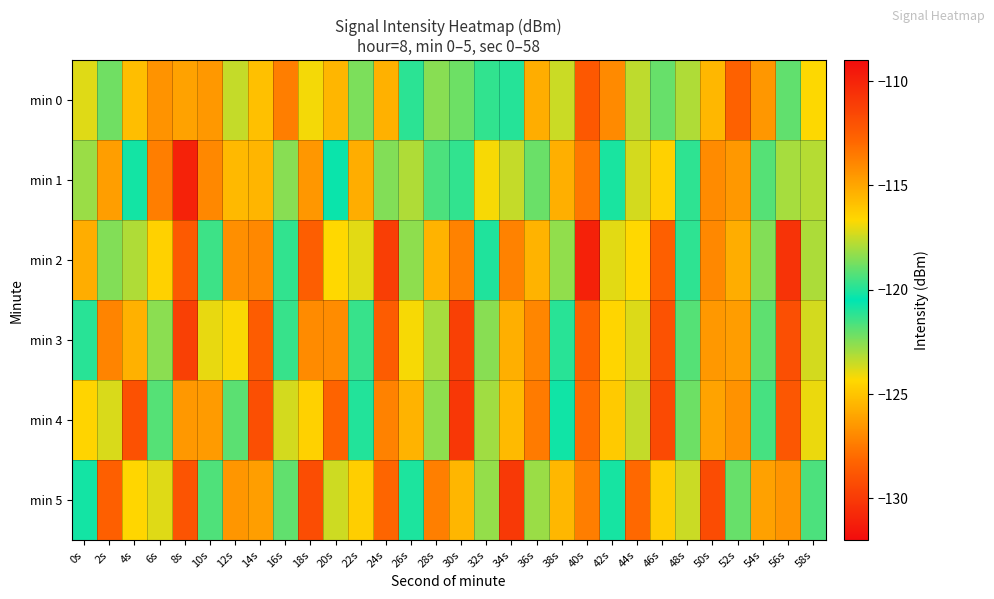

Reading right to left, transcribe all the data shown in this chart.

min 0: 58s=-124.3	56s=-119.0	54s=-126.5	52s=-128.4	50s=-125.4	48s=-123.1	46s=-119.0	44s=-117.6	42s=-114.1	40s=-112.2	38s=-123.5	36s=-125.8	34s=-119.9	32s=-119.8	30s=-118.9	28s=-118.4	26s=-121.1	24s=-115.4	22s=-122.3	20s=-115.6	18s=-116.8	16s=-113.7	14s=-125.1	12s=-123.4	10s=-114.6	8s=-114.8	6s=-126.6	4s=-115.8	2s=-118.8	0s=-117.1
min 1: 58s=-123.2	56s=-118.0	54s=-121.8	52s=-114.6	50s=-126.9	48s=-119.8	46s=-124.6	44s=-117.3	42s=-120.1	40s=-113.5	38s=-125.7	36s=-118.9	34s=-123.5	32s=-116.8	30s=-121.2	28s=-119.3	26s=-117.9	24s=-122.5	22s=-115.2	20s=-120.3	18s=-126.5	16s=-118.5	14s=-125.5	12s=-125.4	10s=-114.0	8s=-131.0	6s=-113.7	4s=-120.8	2s=-126.3	0s=-118.2
min 2: 58s=-117.9	56s=-110.7	54s=-122.5	52s=-115.2	50s=-127.0	48s=-119.8	46s=-112.6	44s=-124.3	42s=-117.1	40s=-109.9	38s=-122.7	36s=-115.5	34s=-127.2	32s=-120.0	30s=-113.8	28s=-125.6	26s=-118.3	24s=-111.1	22s=-123.9	20s=-116.7	18s=-128.5	16s=-121.2	14s=-114.0	12s=-126.8	10s=-119.6	8s=-112.3	6s=-124.6	4s=-117.9	2s=-122.5	0s=-115.2
min 3: 58s=-117.3	56s=-129.1	54s=-121.9	52s=-114.7	50s=-126.5	48s=-119.2	46s=-112.0	44s=-123.8	42s=-116.6	40s=-128.3	38s=-121.1	36s=-113.9	34s=-125.7	32s=-118.5	30s=-111.2	28s=-123.0	26s=-116.8	24s=-128.6	22s=-121.3	20s=-114.1	18s=-126.9	16s=-119.7	14s=-112.5	12s=-124.2	10s=-117.0	8s=-129.8	6s=-122.6	4s=-115.3	2s=-127.1	0s=-119.9
min 4: 58s=-117.0	56s=-128.8	54s=-121.5	52s=-114.3	50s=-126.1	48s=-118.9	46s=-111.7	44s=-123.4	42s=-116.2	40s=-128.0	38s=-120.8	36s=-113.5	34s=-125.3	32s=-118.1	30s=-110.9	28s=-122.7	26s=-115.4	24s=-127.2	22s=-120.0	20s=-112.8	18s=-124.5	16s=-117.3	14s=-129.1	12s=-121.9	10s=-114.7	8s=-126.4	6s=-119.2	4s=-112.0	2s=-123.8	0s=-116.5
min 5: 58s=-121.6	56s=-114.4	54s=-126.2	52s=-119.0	50s=-111.7	48s=-123.5	46s=-116.3	44s=-128.1	42s=-120.9	40s=-113.6	38s=-125.4	36s=-118.2	34s=-111.0	32s=-122.7	30s=-115.5	28s=-127.3	26s=-120.1	24s=-112.9	22s=-124.6	20s=-117.4	18s=-129.2	16s=-122.0	14s=-114.7	12s=-126.5	10s=-119.3	8s=-112.1	6s=-123.9	4s=-116.6	2s=-128.4	0s=-120.2